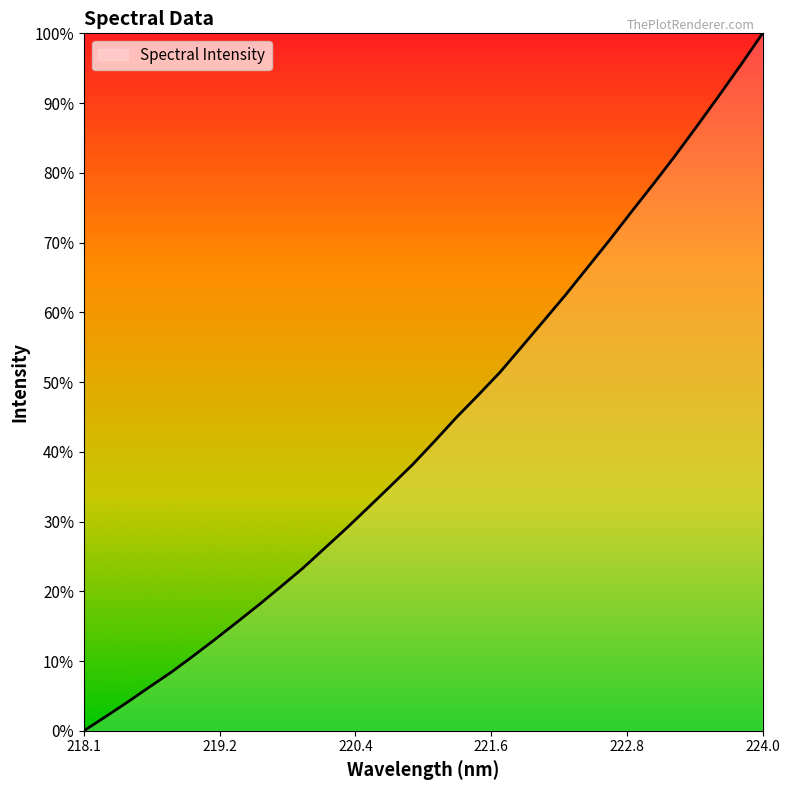

Does the chart have visible grid lines?

No